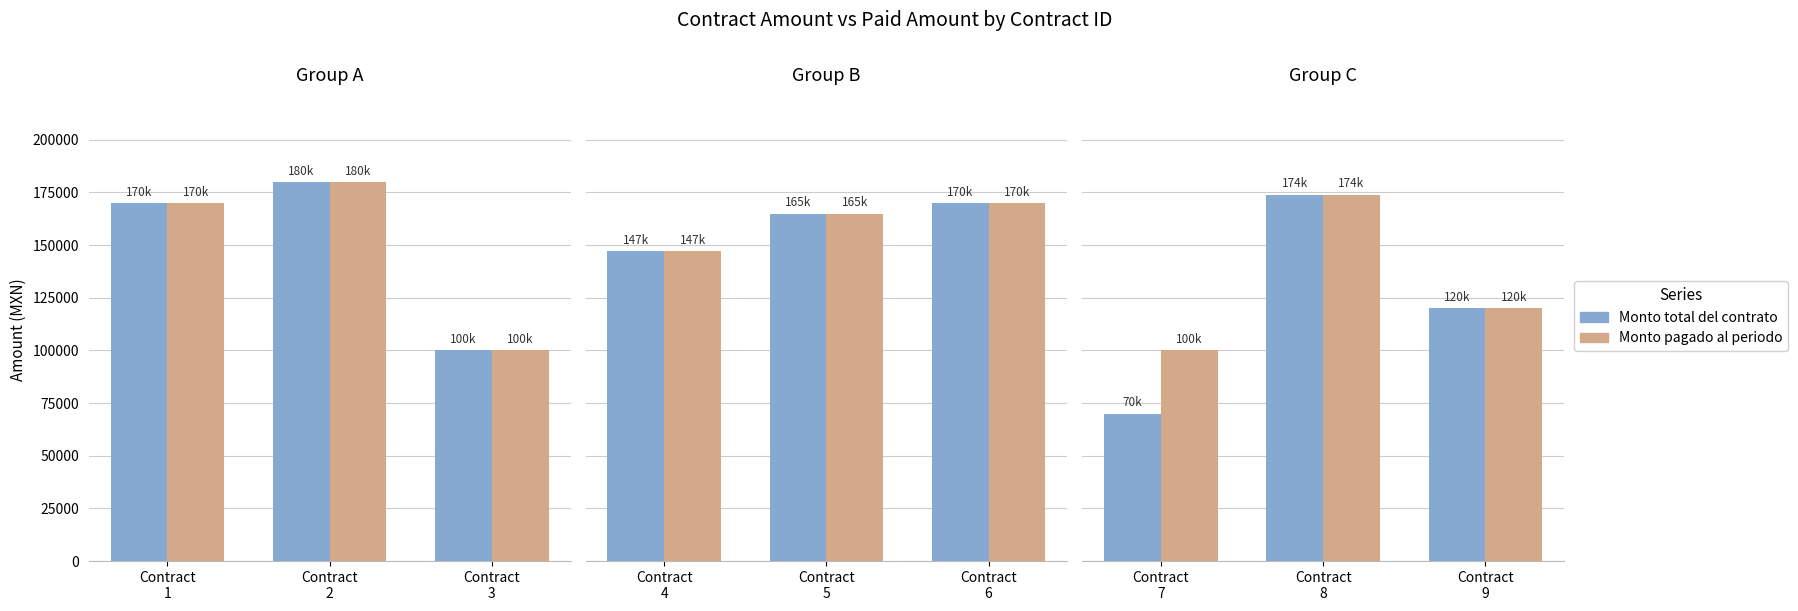

At Contract 9, list the series in order from largest to smallest.

Monto total del contrato, Monto pagado al periodo